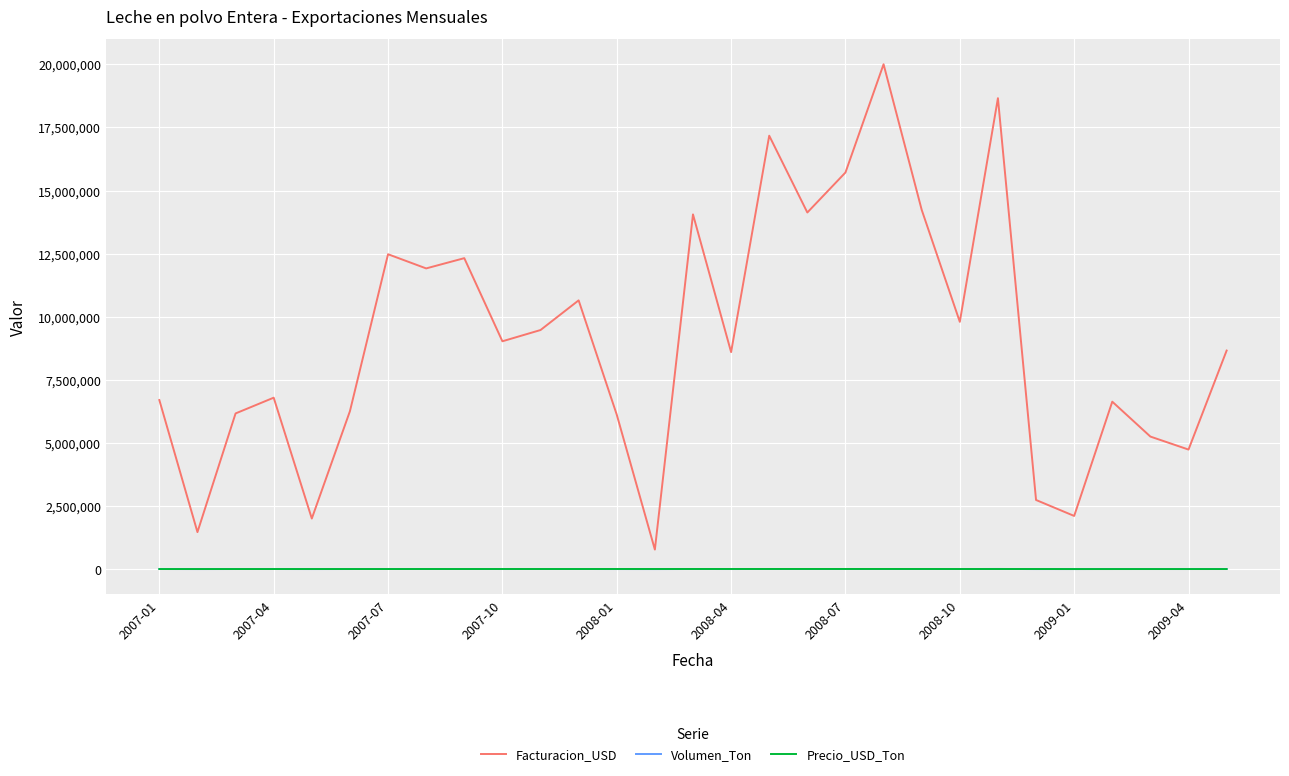

Which series has the largest range (max minus min)?

Facturacion_USD